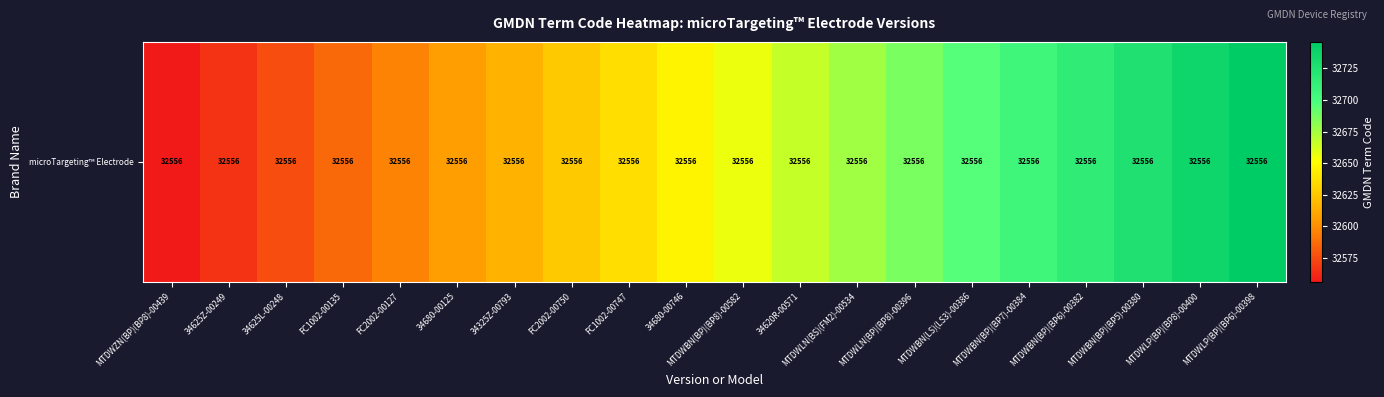

Reading left to right, transcribe all the data shown in this chart.

MTDWZN(BP)(BP8)-00439=32556	34625Z-00249=32566	34625L-00248=32576	FC1002-00135=32586	FC2002-00127=32596	34680-00125=32606	34325Z-00793=32616	FC2002-00750=32626	FC1002-00747=32636	34680-00746=32646	MTDWBN(BP)(BP8)-00582=32656	34620R-00571=32666	MTDWLN(BS)(FM2)-00534=32676	MTDWLN(BP)(BP8)-00396=32686	MTDWBN(LS)(LS3)-00386=32696	MTDWBN(BP)(BP7)-00384=32706	MTDWBN(BP)(BP6)-00382=32716	MTDWBN(BP)(BP5)-00380=32726	MTDWLP(BP)(BP8)-00400=32736	MTDWLP(BP)(BP6)-00398=32746